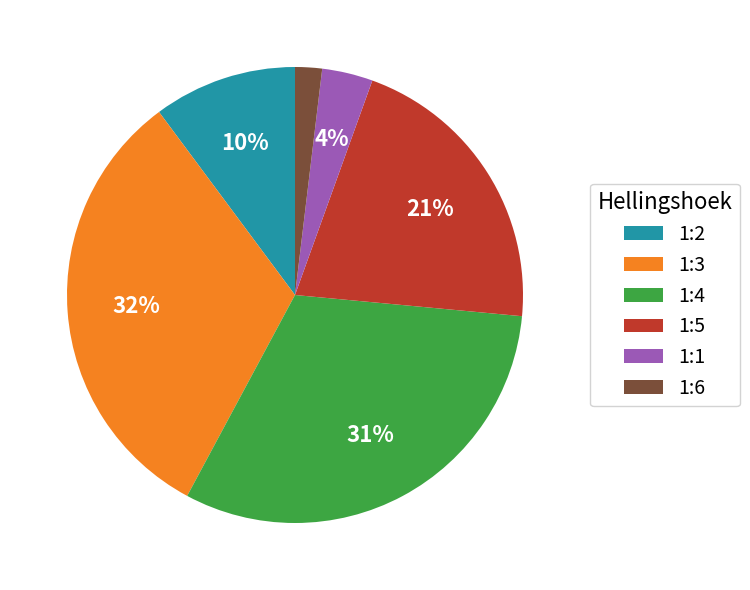

What is the largest slice in the pie chart?

1:3